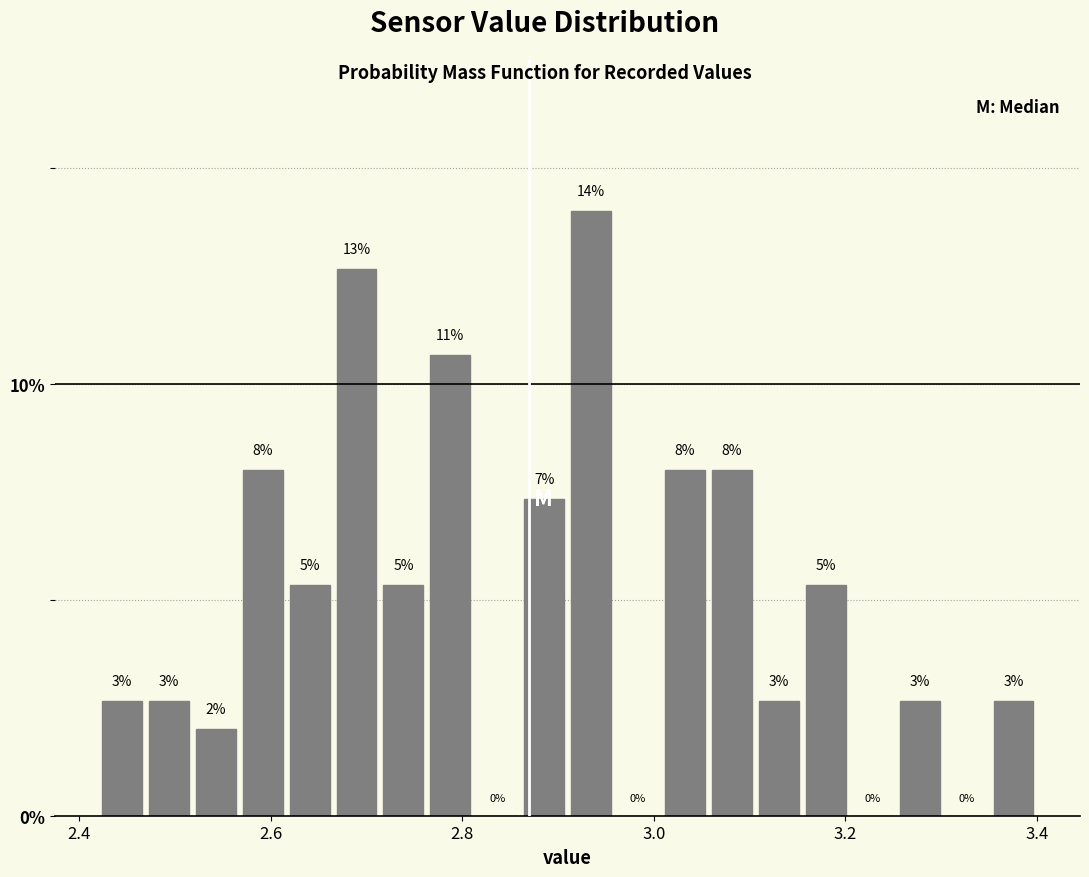

Read against the x-axis, roughly where is the centre of the tallest bar?

2.94